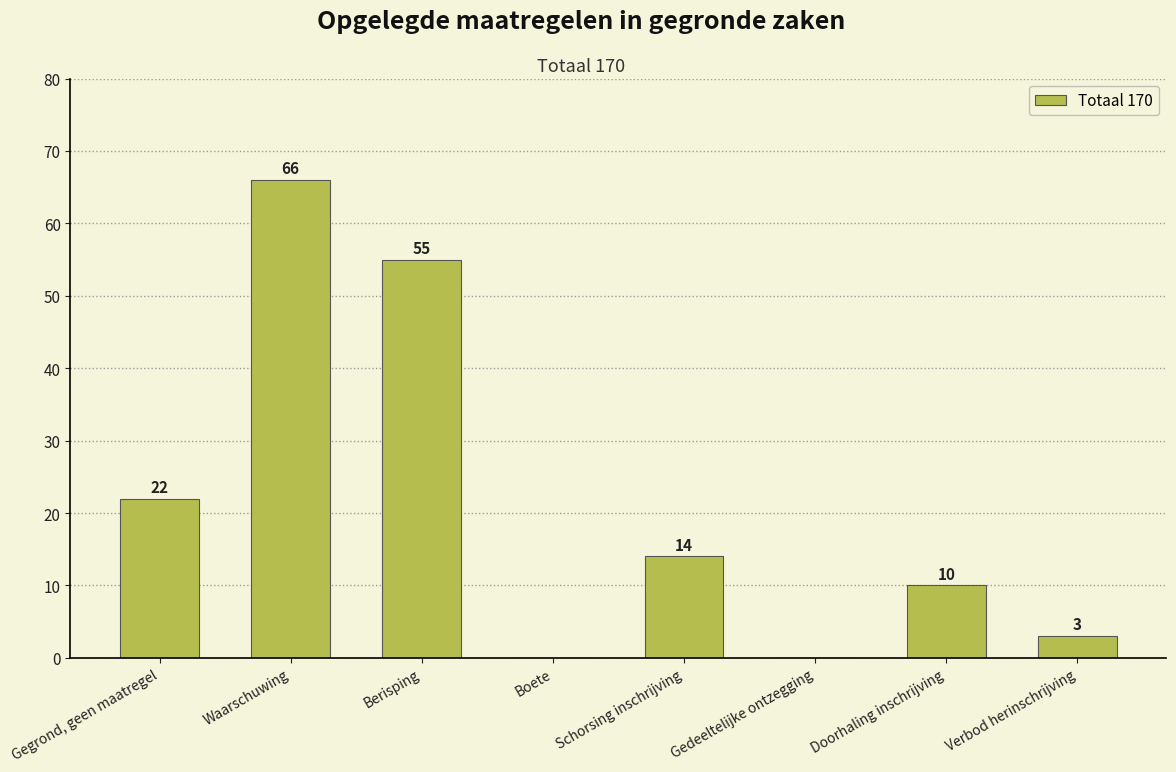

Which has a higher value, Doorhaling inschrijving or Berisping?

Berisping